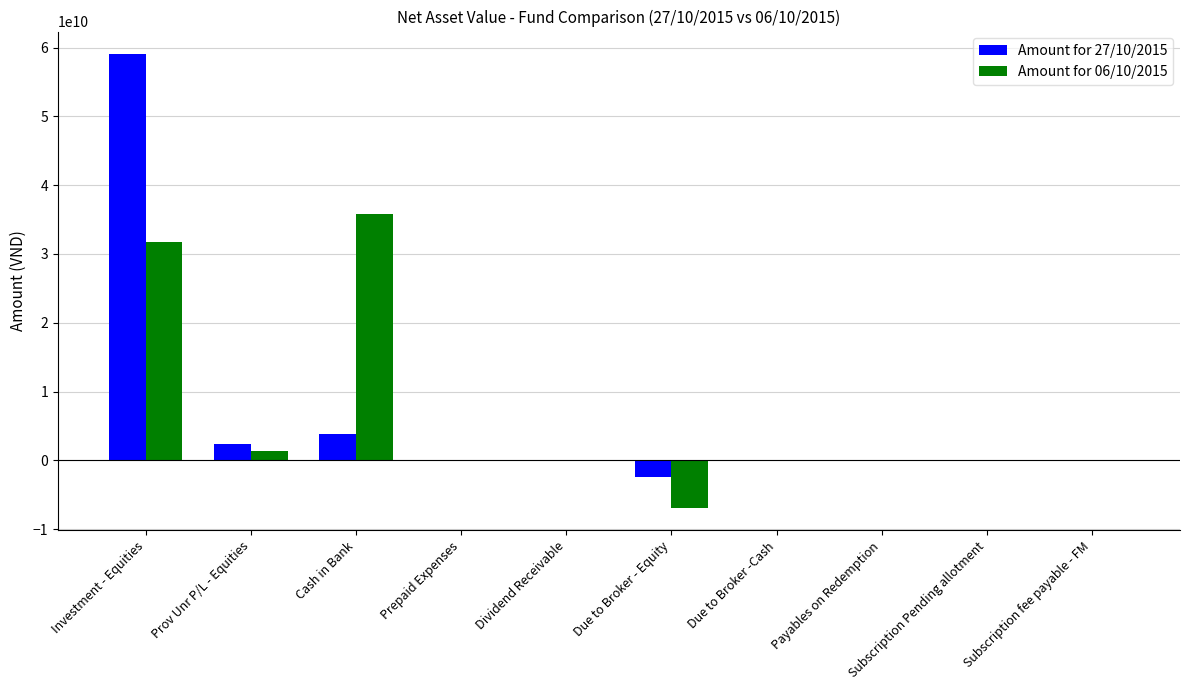

How many categories are shown in the chart?

10